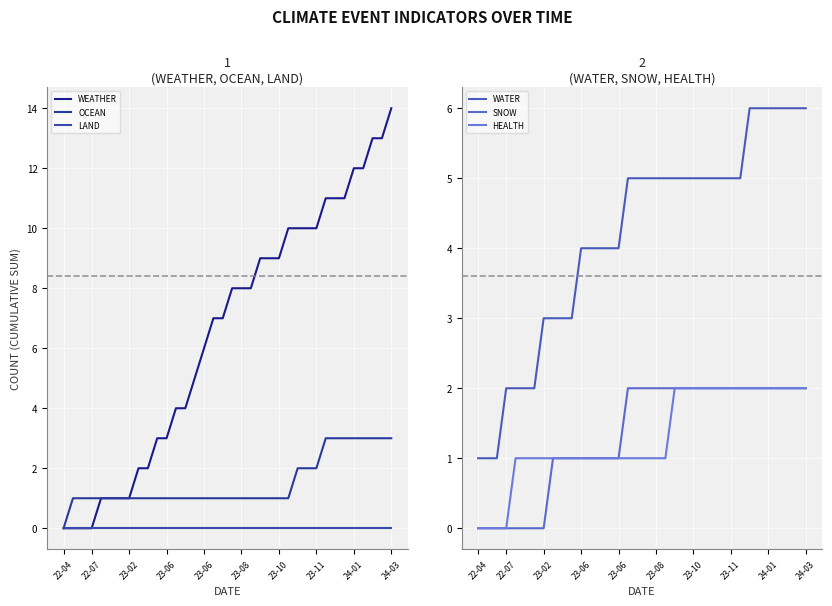

The SNOW series shows 1 at 13. True or false?

True